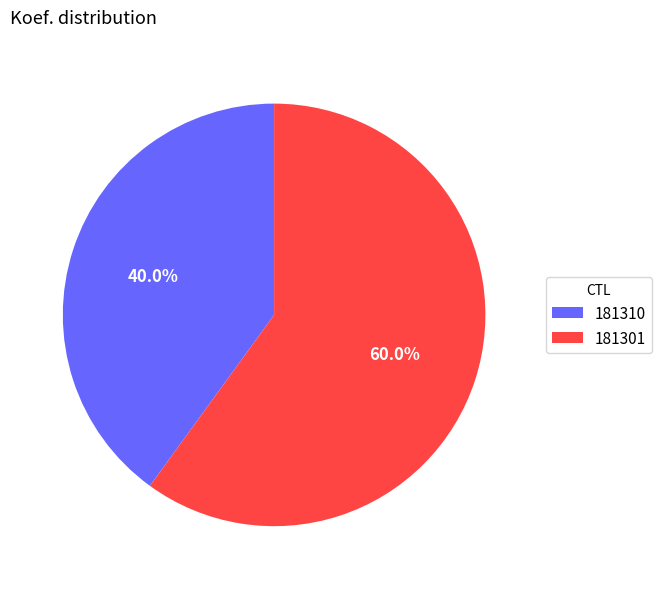

Does any single category account for the majority?

Yes